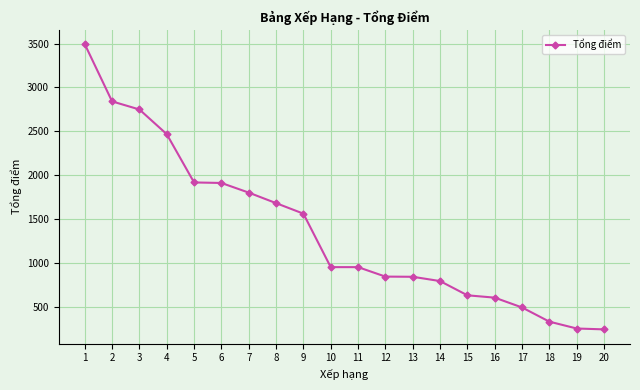

What is the value of the 10th point from the left?

950.0